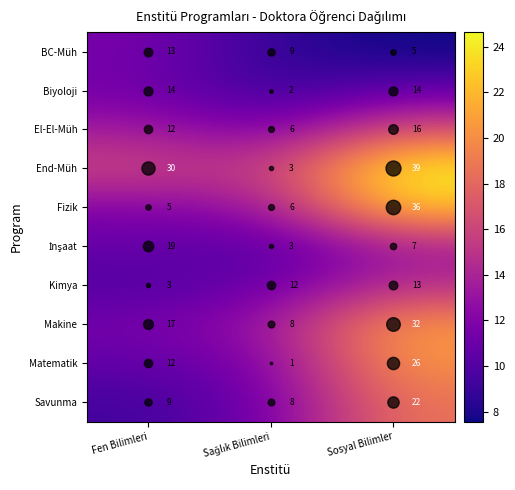

The Savunma series shows 7 at Sosyal Bilimler. True or false?

False